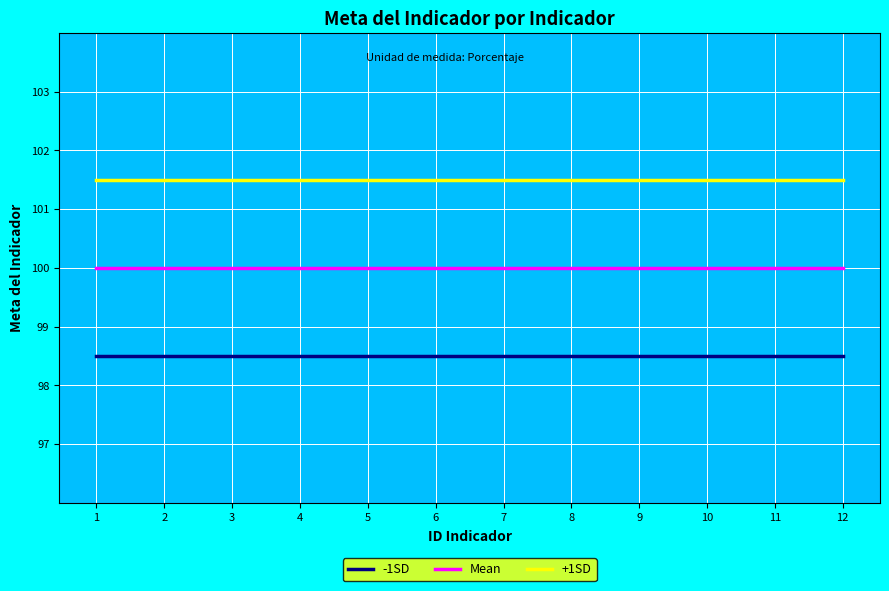

How many lines are shown in the chart?

3